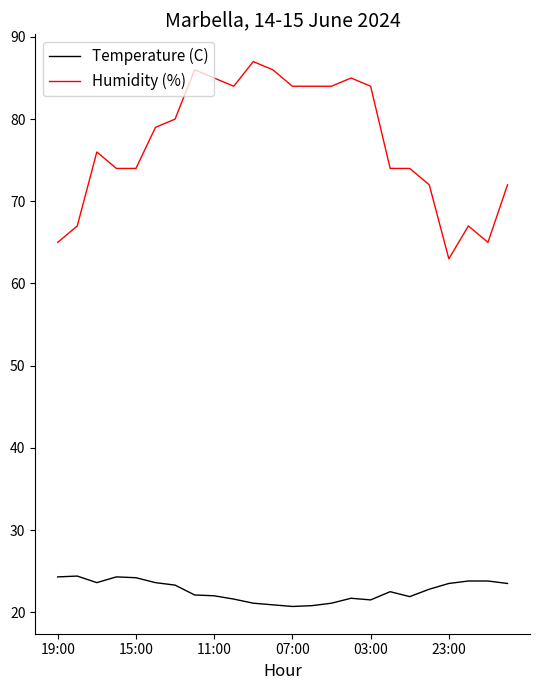

What is the difference between the maximum and minimum values in the Temperature (C) series?

3.7